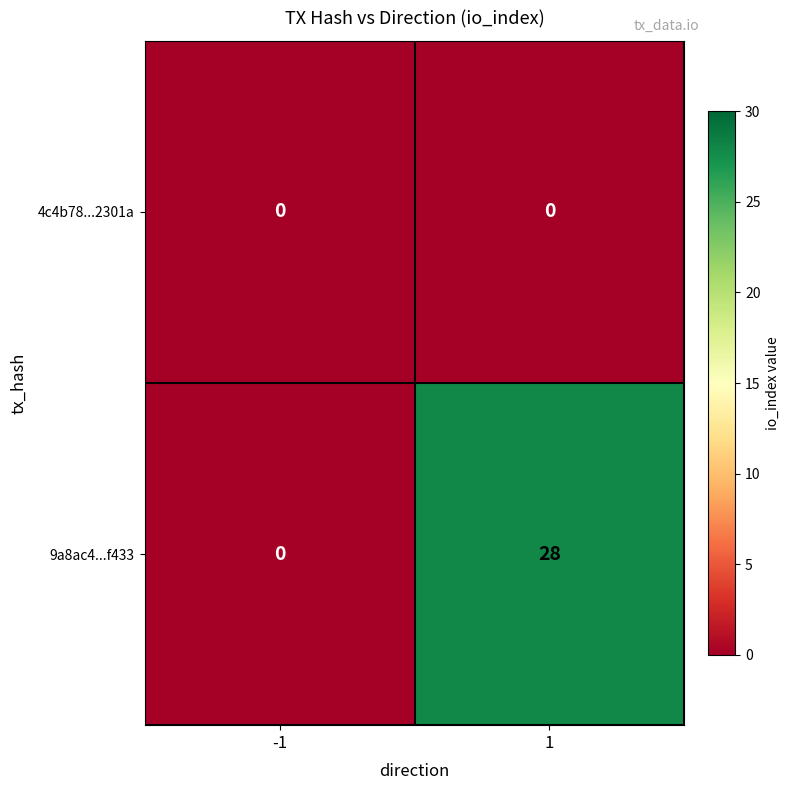

Reading right to left, what are all the values shown in this chart?

4c4b78...2301a: 1=0	-1=0
9a8ac4...f433: 1=28	-1=0